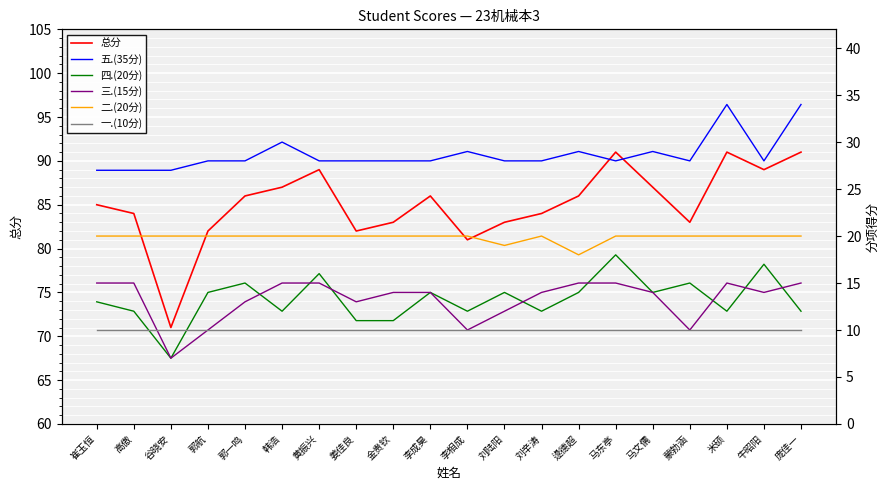

What is the value of the 一.(10分) point at the 11th from the left?

10